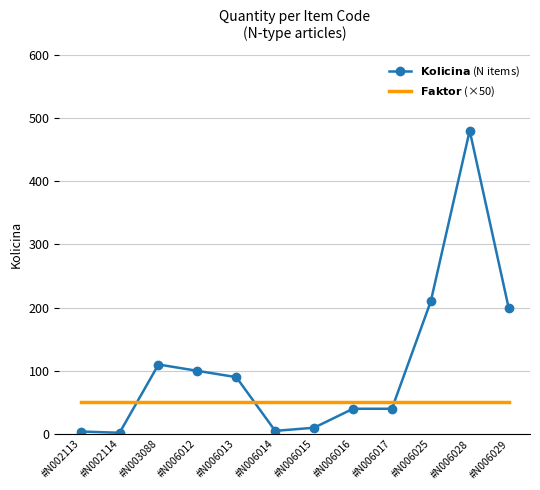

What is the spread (max minus min) of values at #N006029?

150